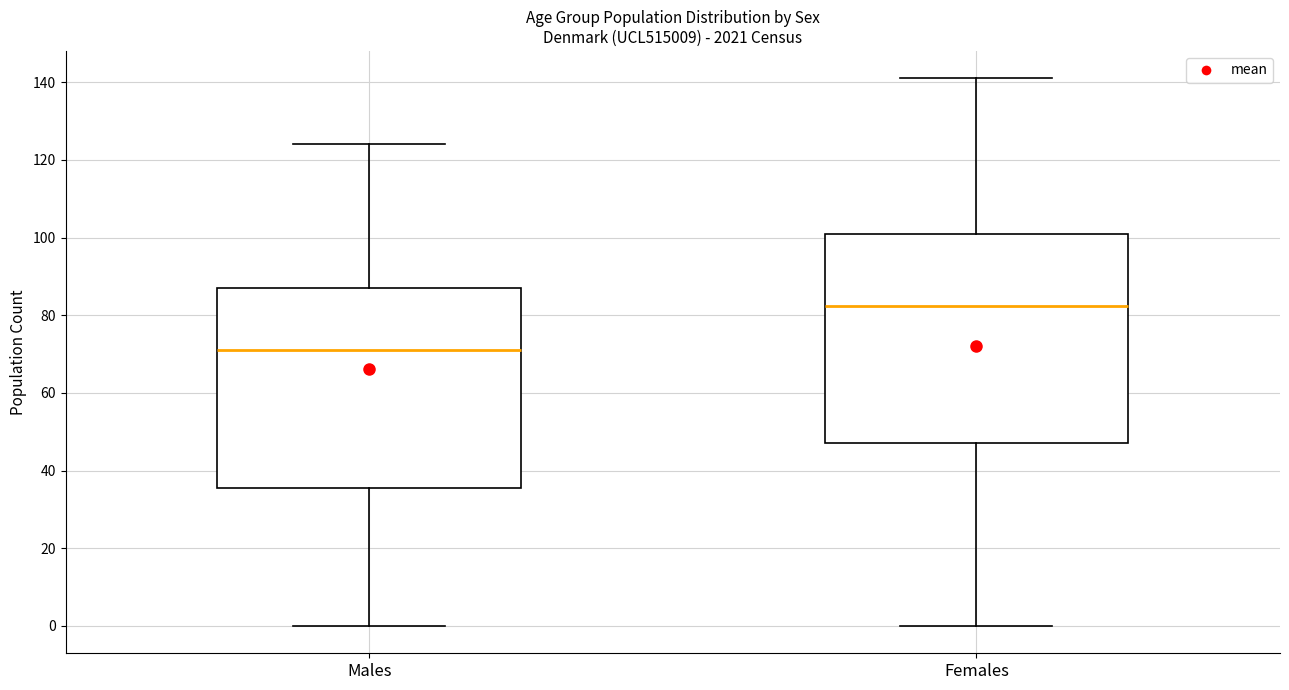

Reading left to right, transcribe this box plot: for each box, give where its median line is, the range the box spans, and where its two whiskers end, as read against the y-axis. The values are not printed on the chart, so give them approximately, as read against the axis.

Males: median 72, box 36 to 88, whiskers 0 to 124
Females: median 82, box 48 to 102, whiskers 0 to 142